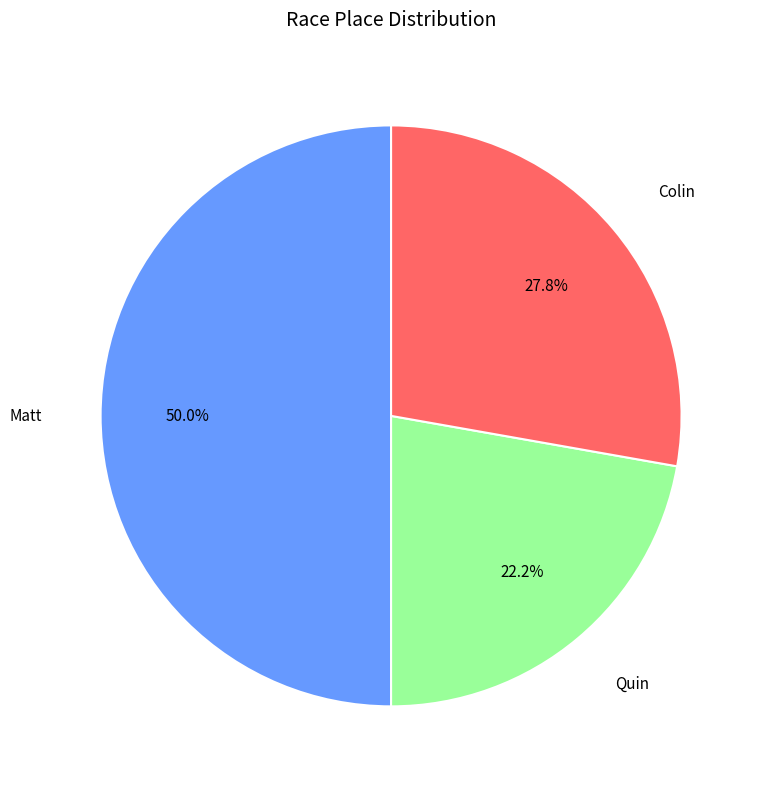

True or false: Colin accounts for 42% of the total.

False